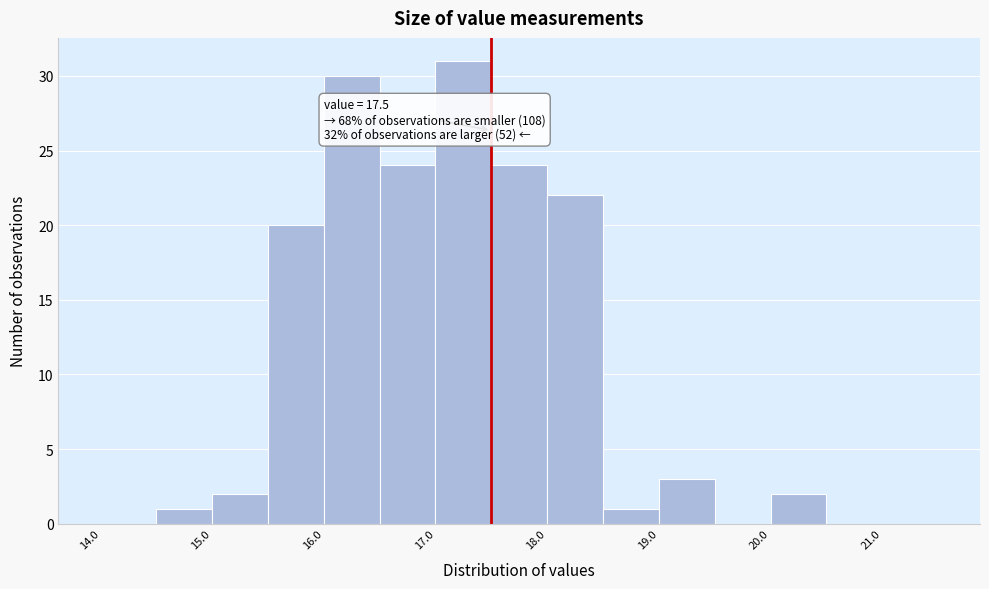

Which range on the x-axis has the tallest bar?

17.0 to 17.5